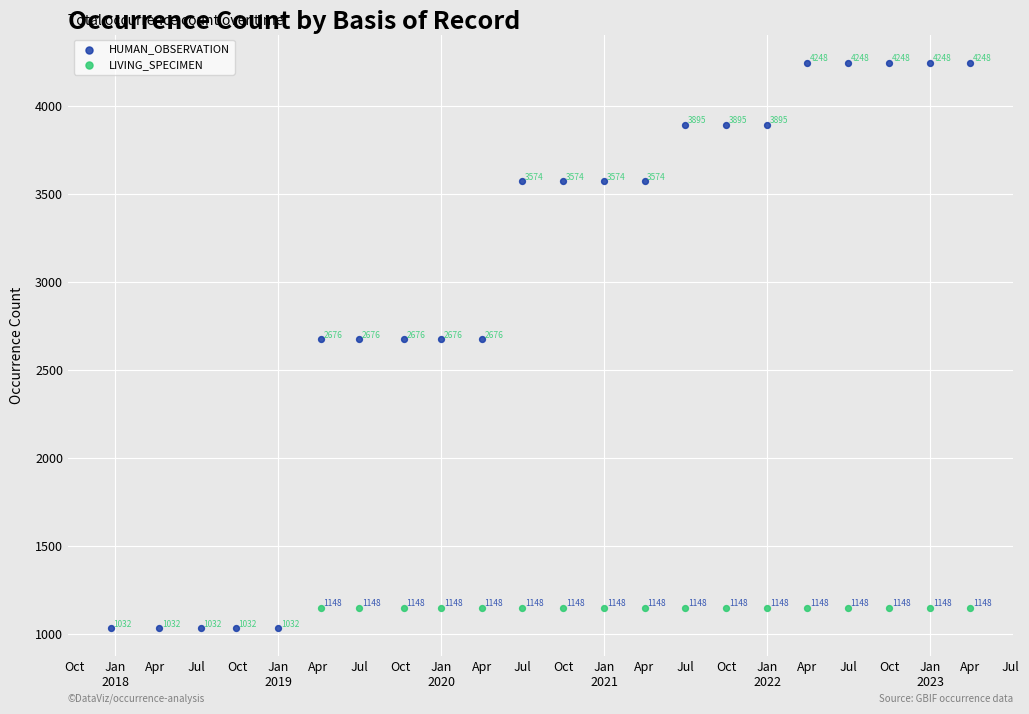

Which series contains the lowest Y value?

HUMAN_OBSERVATION